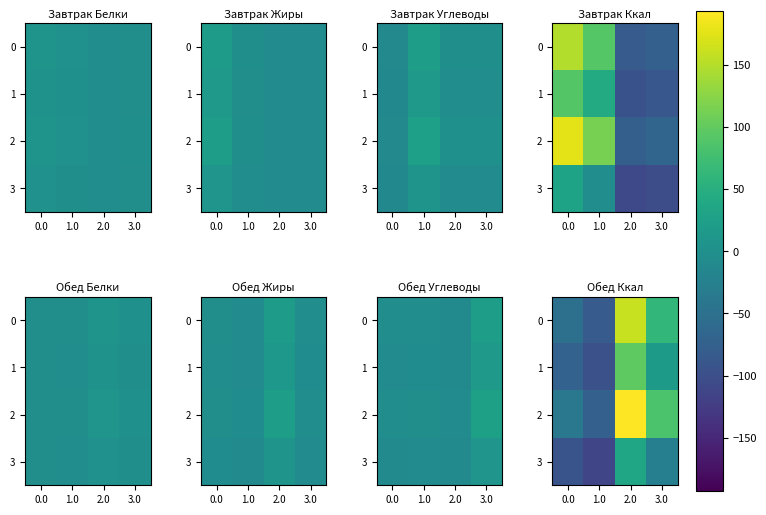

Read the 3 value at 0.0.

-93.3